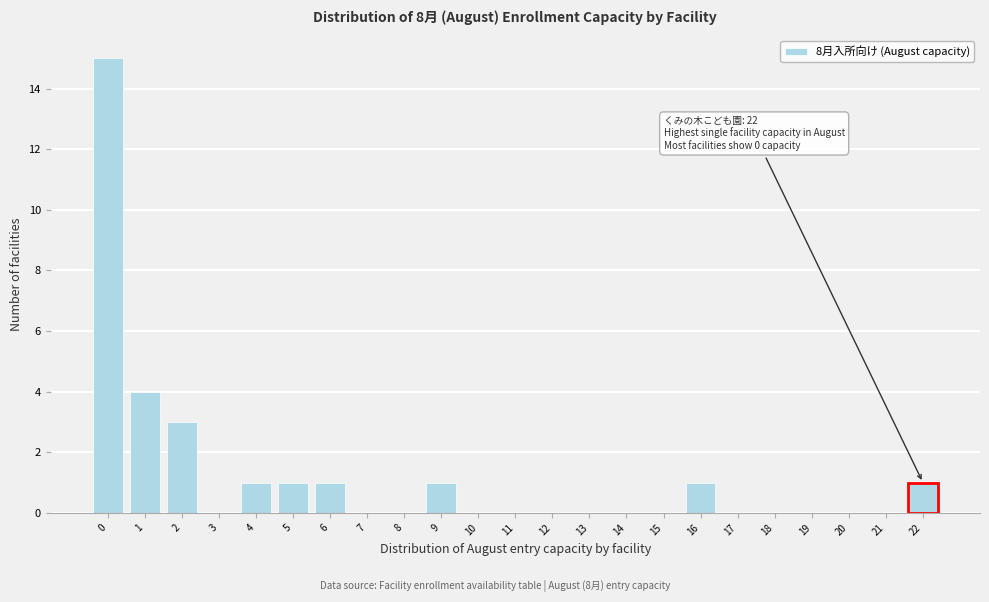

Reading left to right, extract all data points from this chart.

0=15	1=4	2=3	3=0	4=1	5=1	6=1	7=0	8=0	9=1	10=0	11=0	12=0	13=0	14=0	15=0	16=1	17=0	18=0	19=0	20=0	21=0	22=1